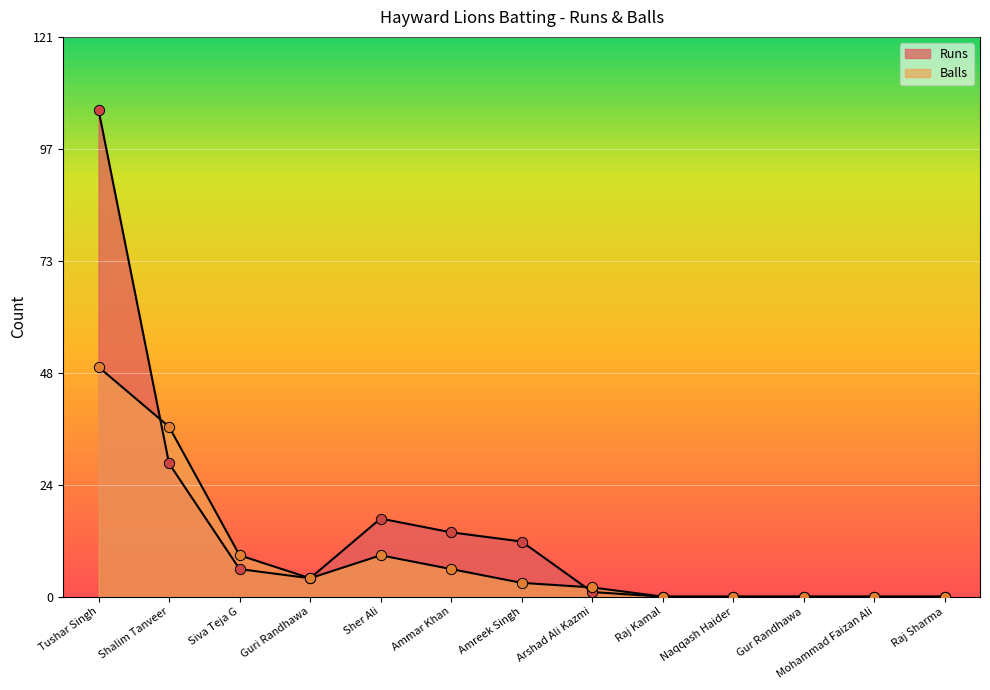

Is the value of Balls at Amreek Singh greater than the value of Runs at Siva Teja G?

No